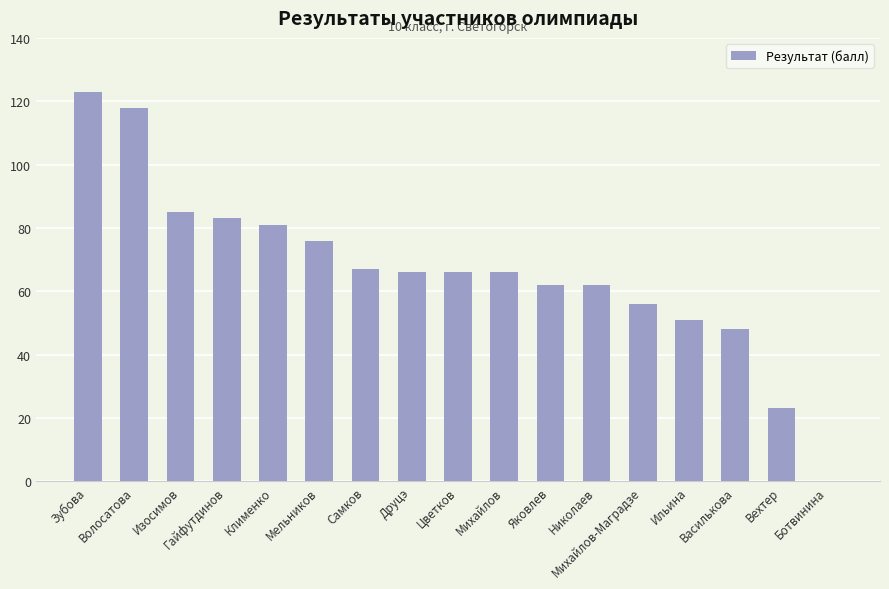

How many data points does each series have?

17